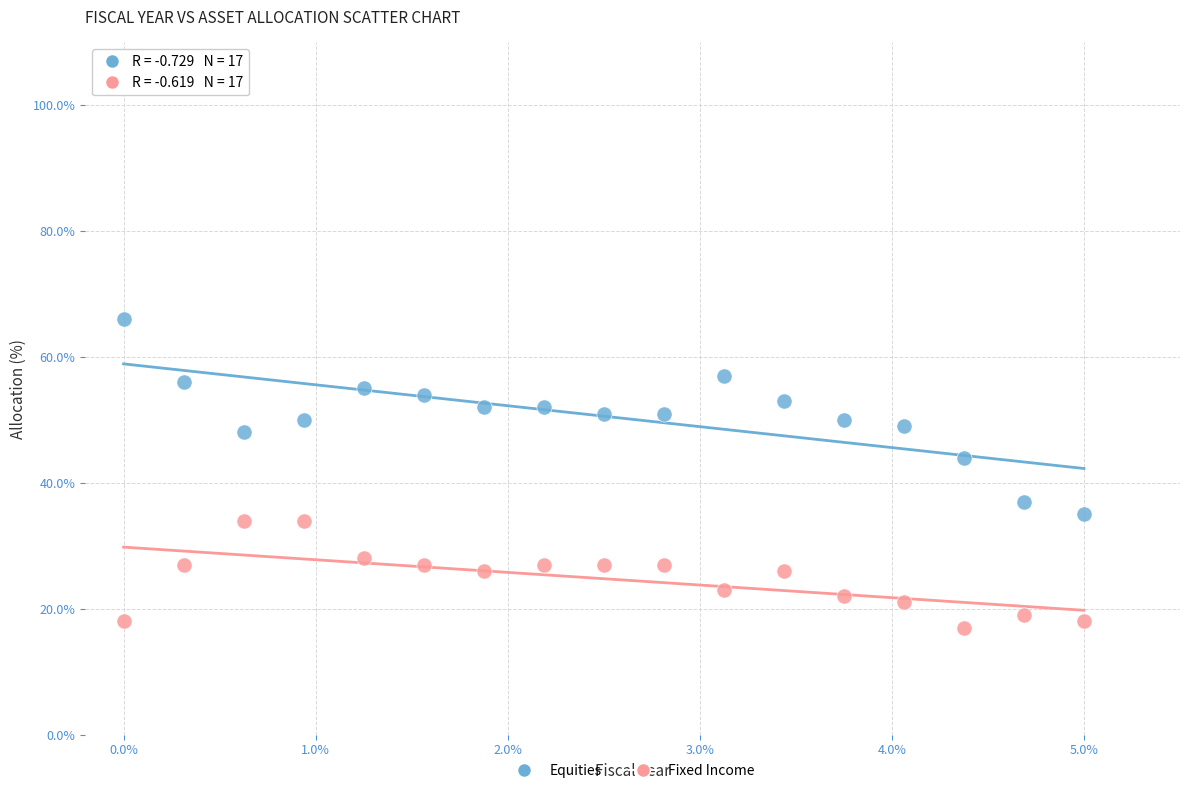

Which series has the largest Y range (max minus min)?

Equities